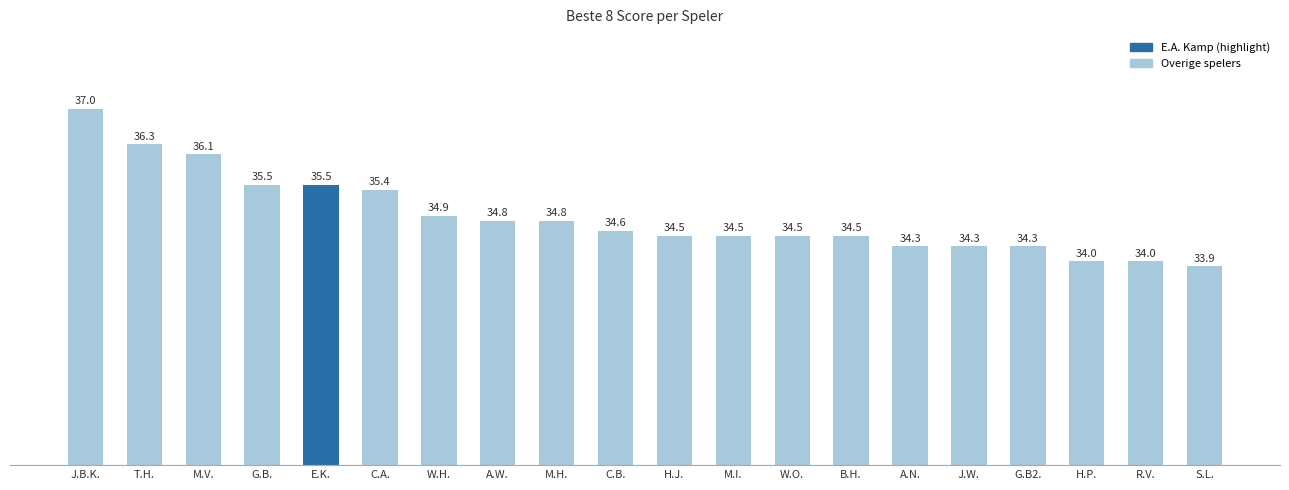

What is the label of the 20th bar from the left?

S.L.